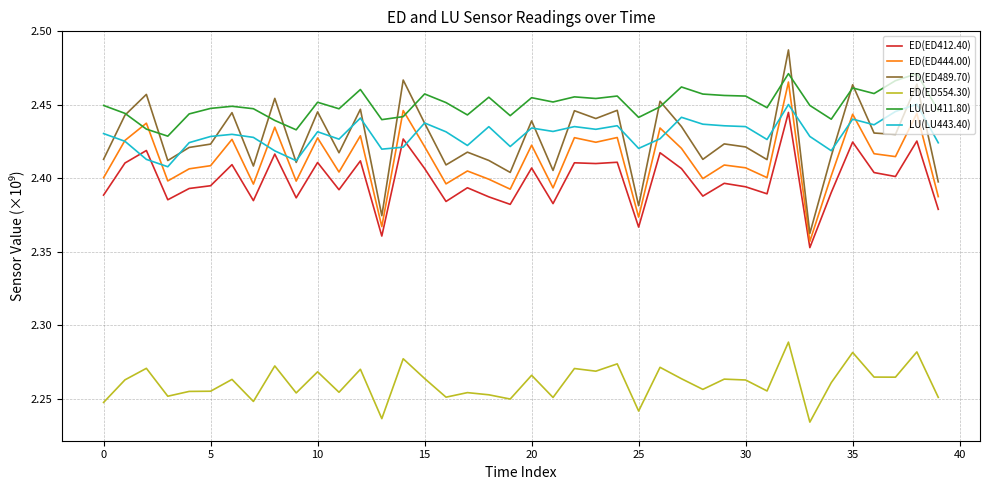

True or false: LU(LU411.80) and ED(ED412.40) cross at least once.

False